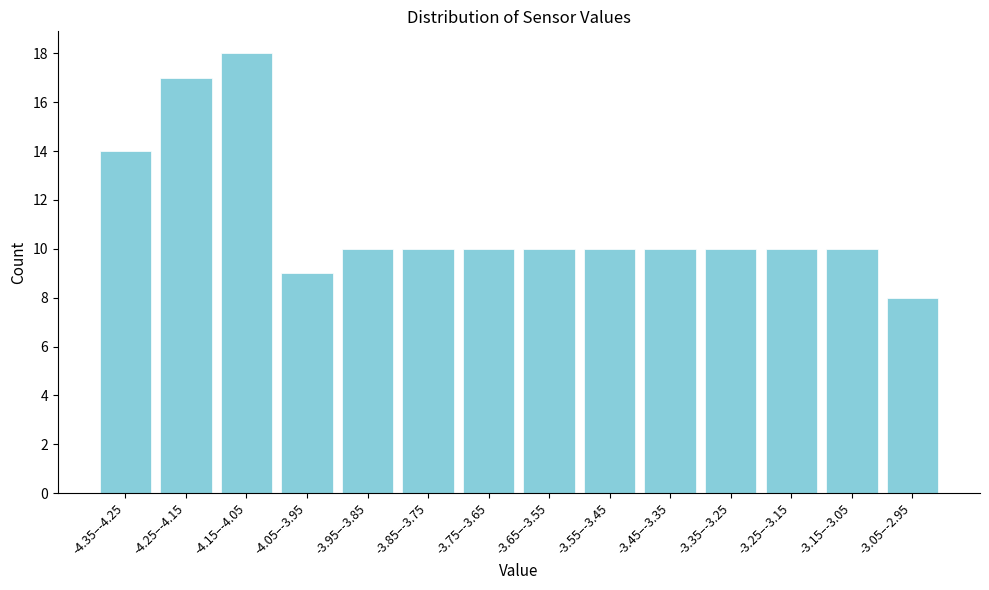

Reading left to right, list all the values displayed in this chart.

-4.35–-4.25=14	-4.25–-4.15=17	-4.15–-4.05=18	-4.05–-3.95=9	-3.95–-3.85=10	-3.85–-3.75=10	-3.75–-3.65=10	-3.65–-3.55=10	-3.55–-3.45=10	-3.45–-3.35=10	-3.35–-3.25=10	-3.25–-3.15=10	-3.15–-3.05=10	-3.05–-2.95=8